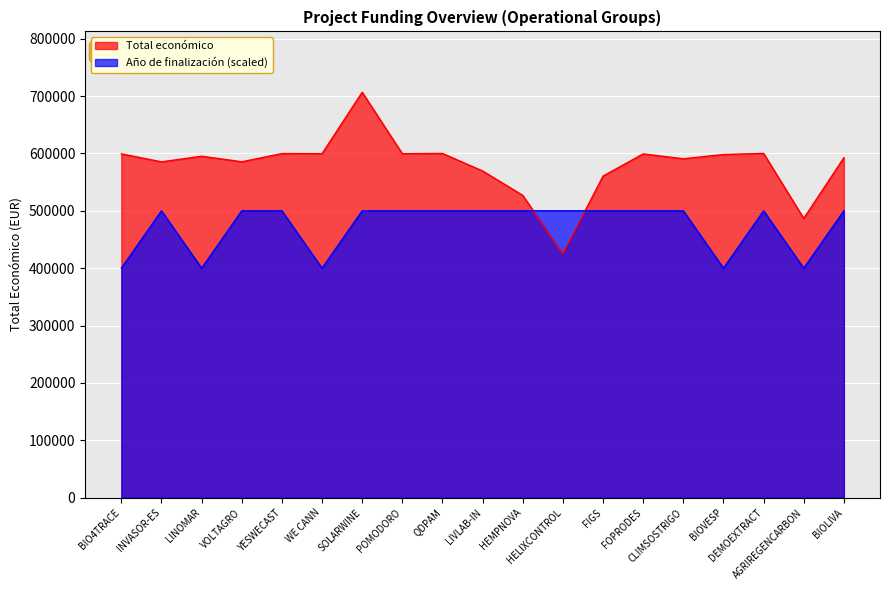

What is the minimum value for Total económico?

424720